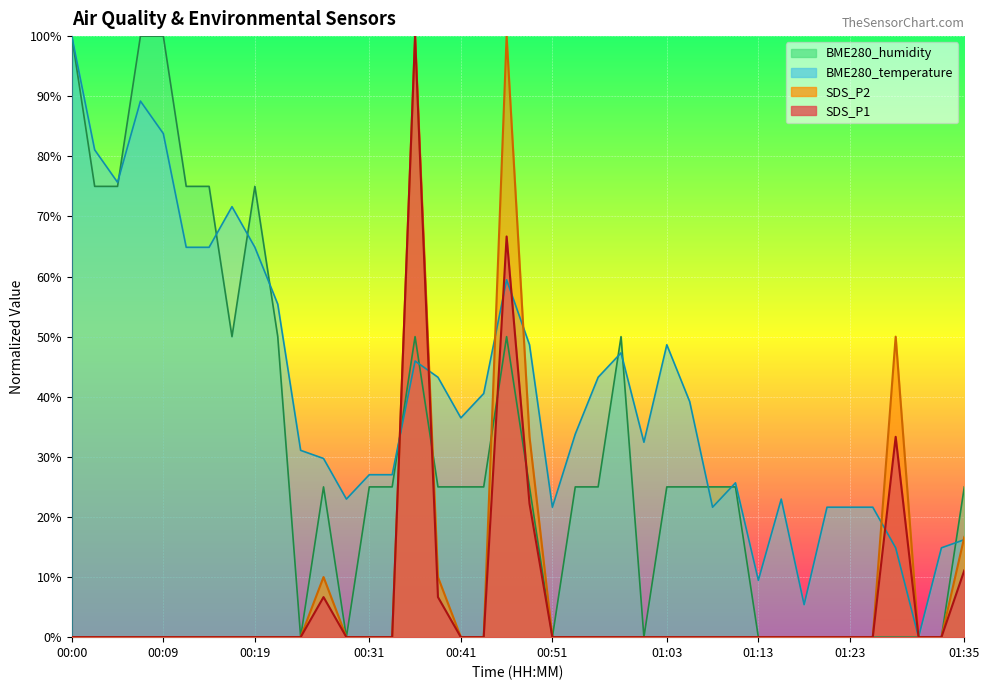

Between 00:29 and 01:15, which series saw the biggest shift?

SDS_P1